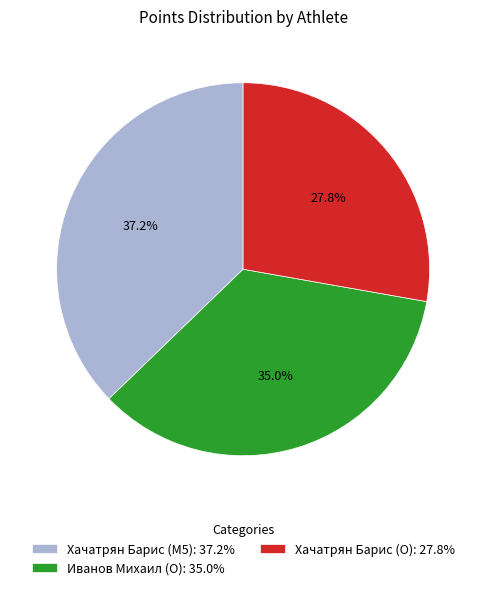

Rank the categories by value from highest to lowest.

Хачатрян Барис (M5), Иванов Михаил (O), Хачатрян Барис (O)